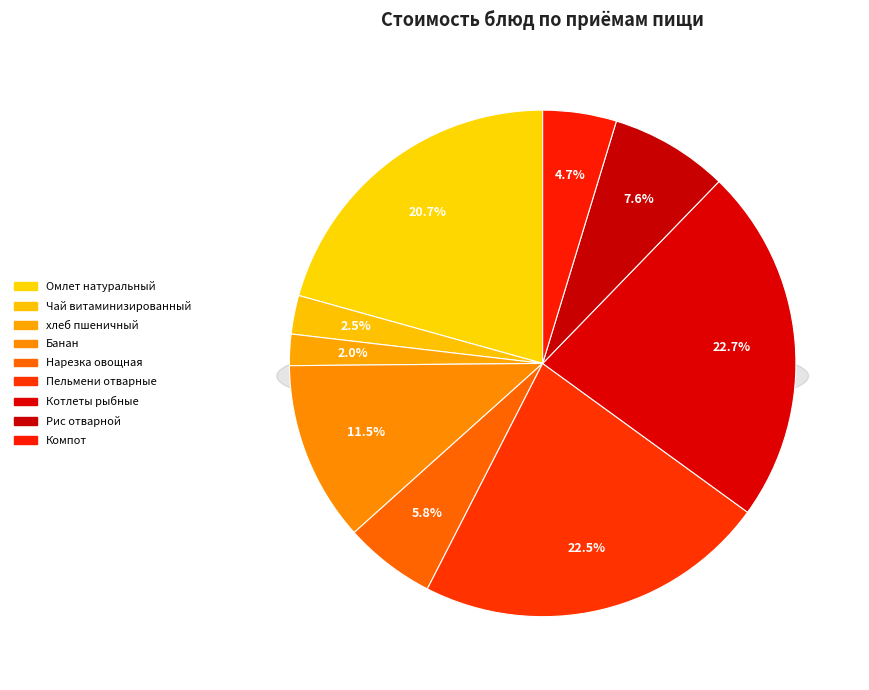

What percentage is the Пельмени отварные slice, to the nearest percent?

23%